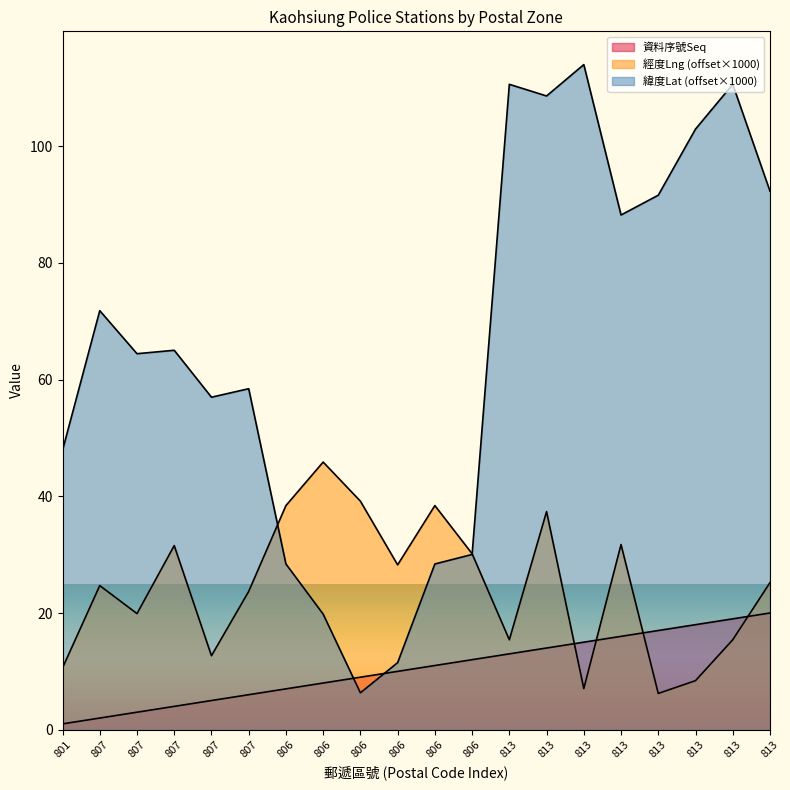

List the labels in order of 緯度Lat value, largest first.

813, 813, 813, 813, 813, 813, 813, 813, 807, 807, 807, 807, 807, 801, 806, 806, 806, 806, 806, 806